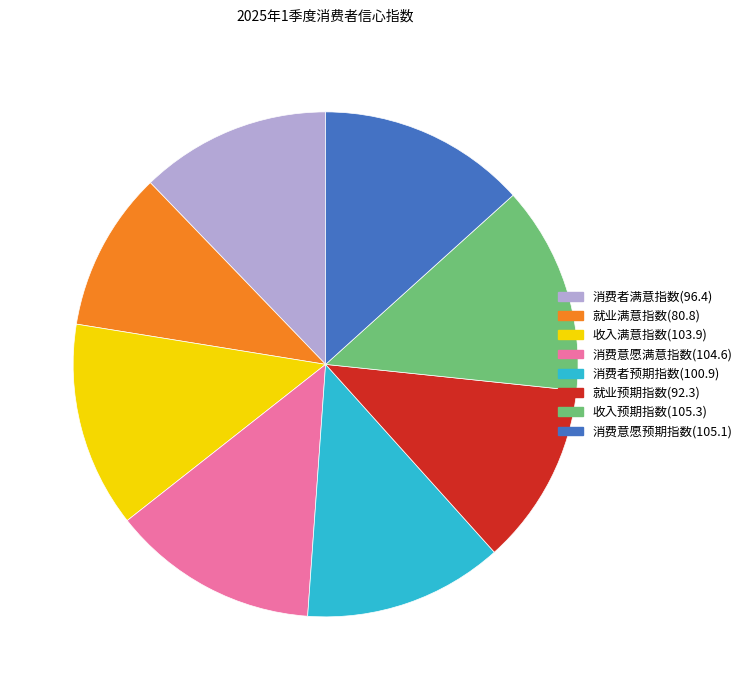

Is there any slice that represents more than half of the pie?

No